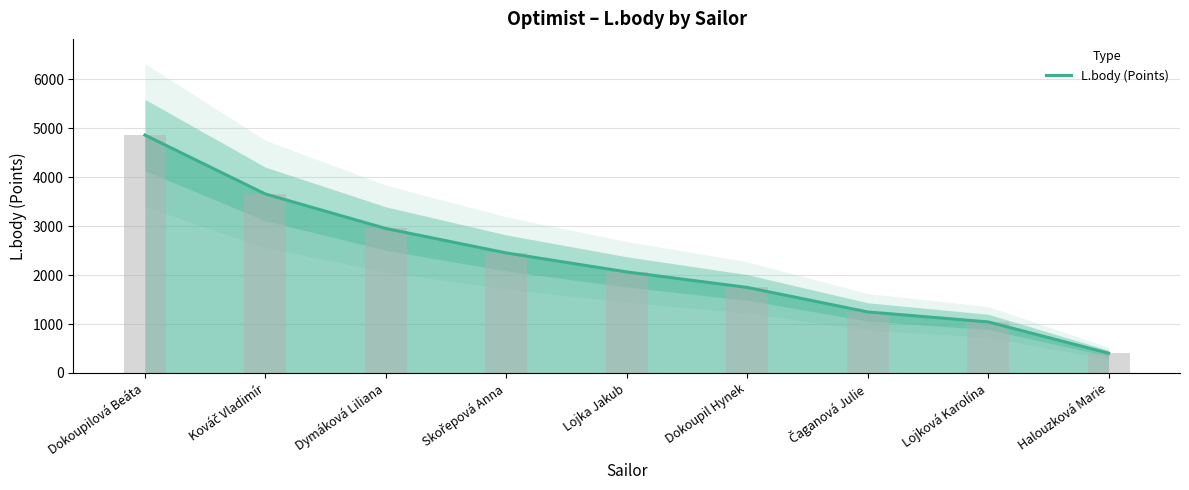

How many data points are less than 2064?

4